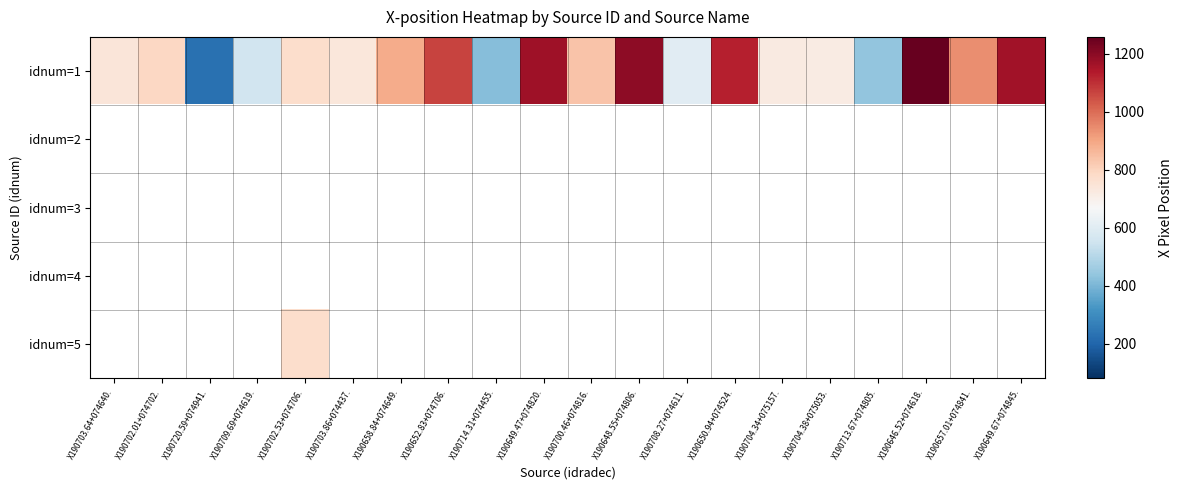

Is the value of idnum=3 at X190703.64+074640. greater than the value of idnum=1 at X190646.52+074618.?

No